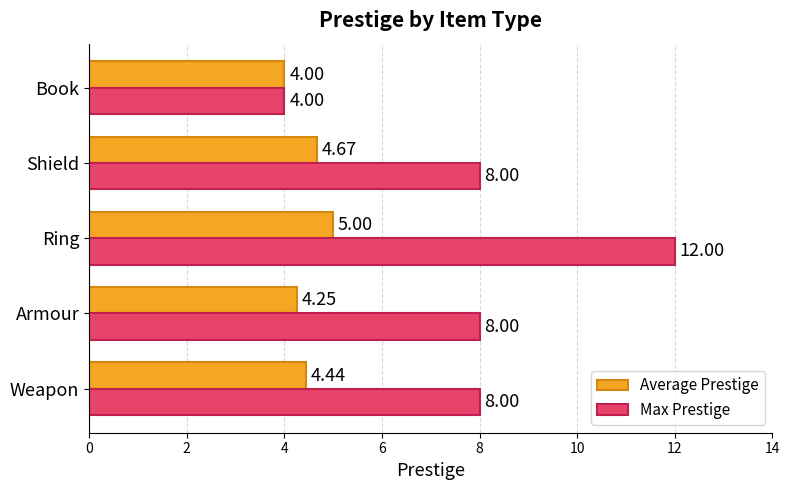

What is the average value of the Average Prestige series?

4.5